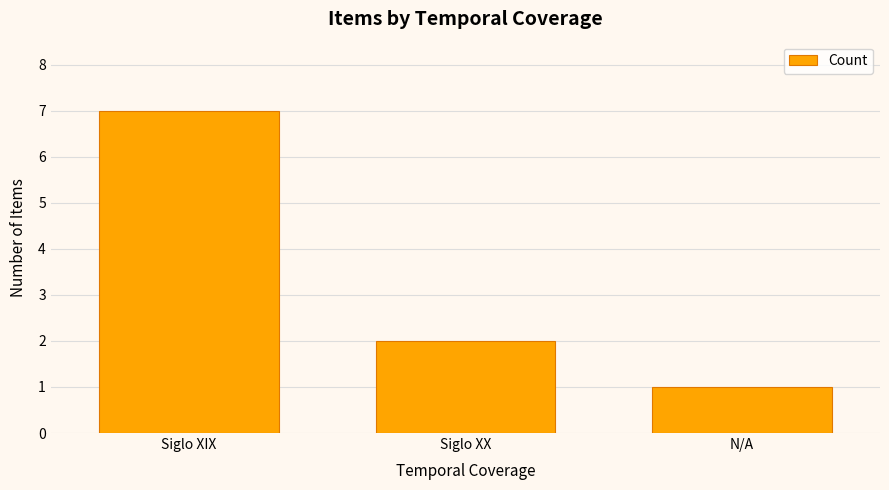

Count the number of categories in the chart.

3